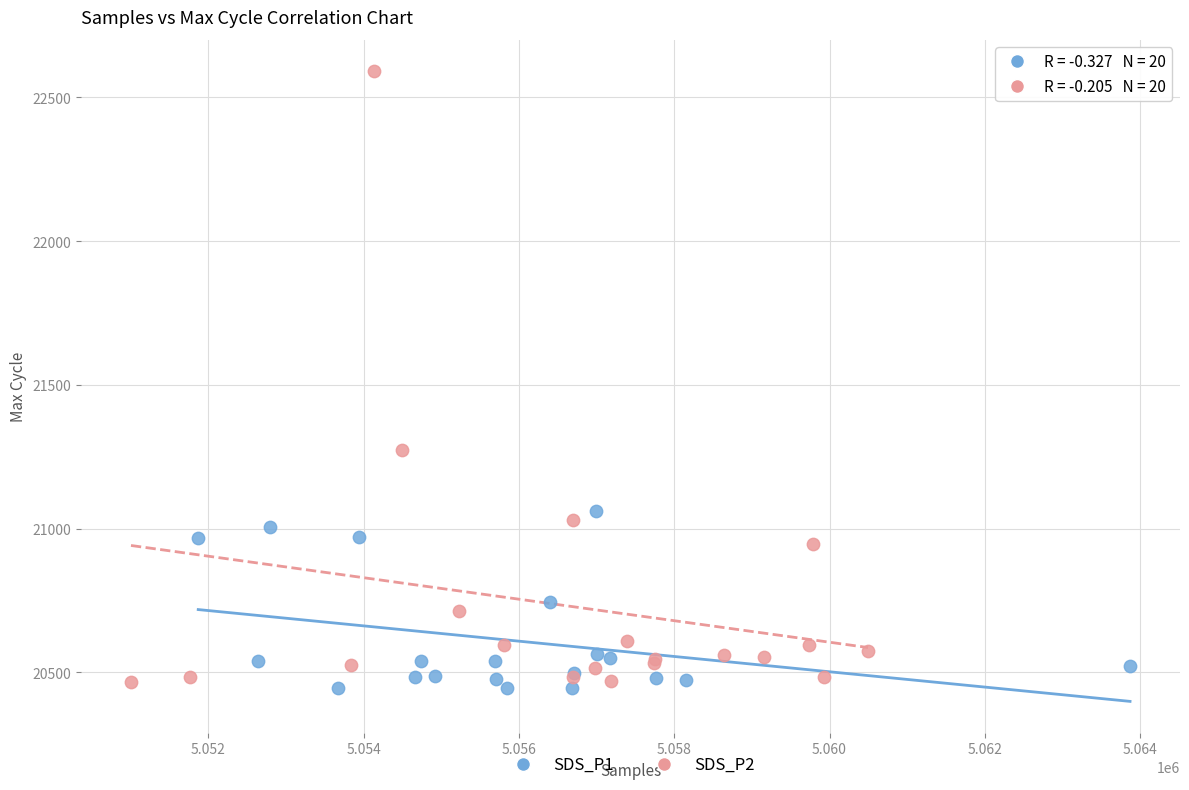

Which series has the widest spread of Y values?

SDS_P2